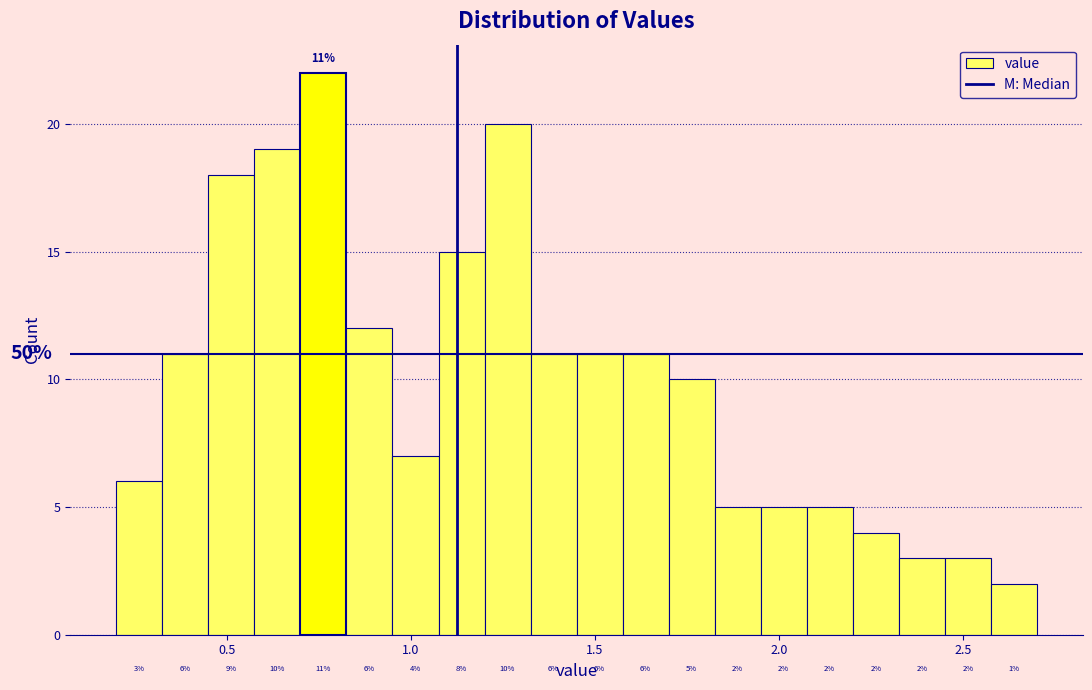

Read against the x-axis, roughly where is the centre of the tallest bar?

0.75